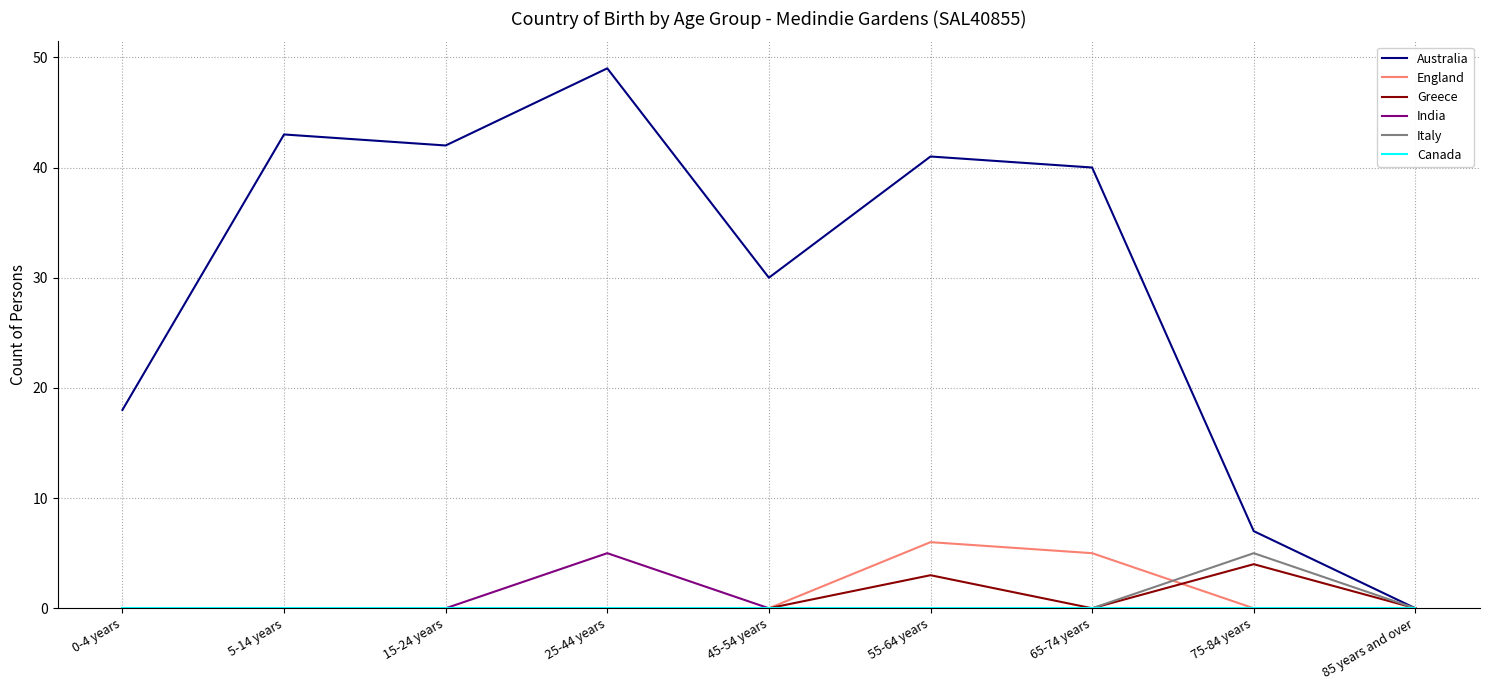

Which series has the largest range (max minus min)?

Australia